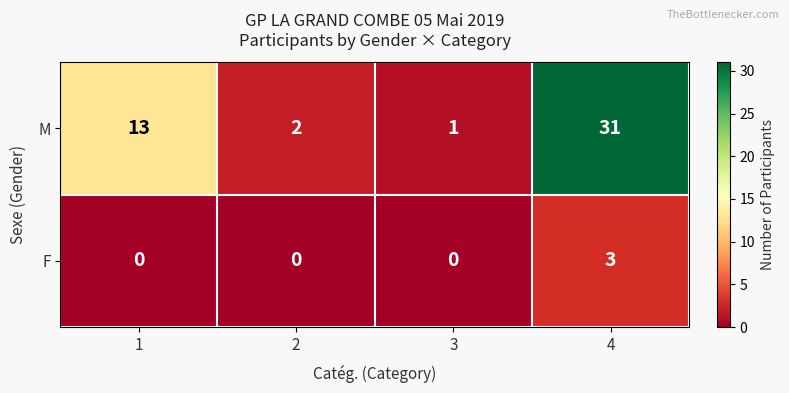

Reading left to right, transcribe all the data shown in this chart.

M: 13	2	1	31
F: 0	0	0	3